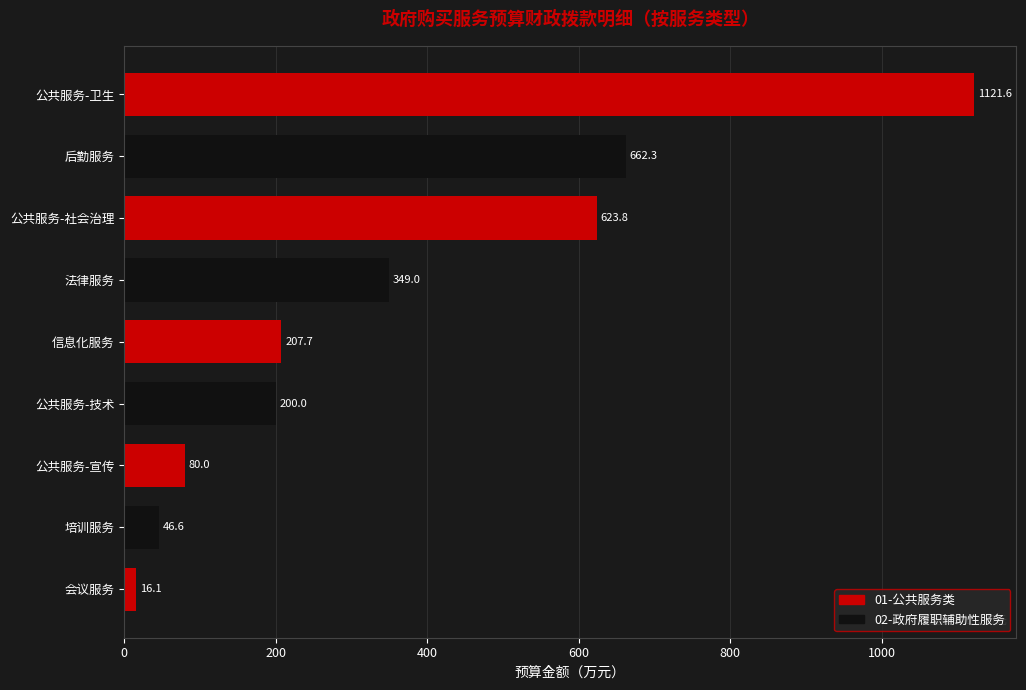

What is the difference between the maximum and minimum values?

1105.5